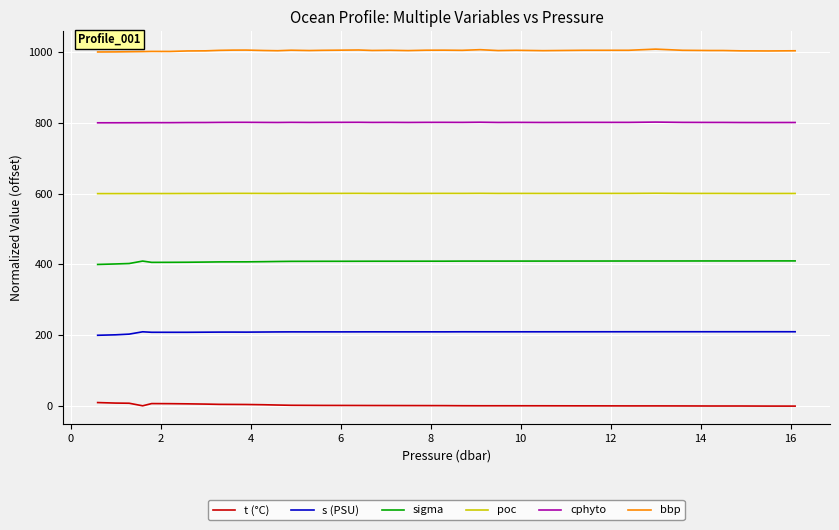

Which series has the largest total across all categories?

bbp